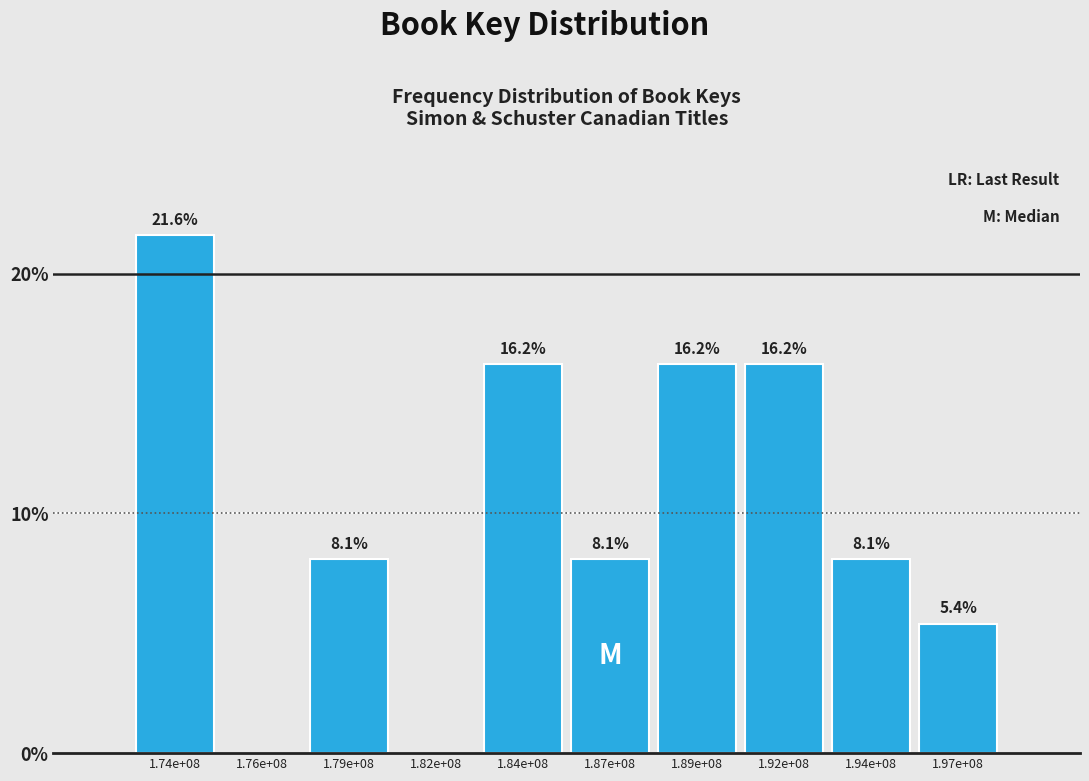

Reading left to right, extract all data points from this chart.

1.74e+08=21.6	1.76e+08=0.0	1.79e+08=8.1	1.82e+08=0.0	1.84e+08=16.2	1.87e+08=8.1	1.89e+08=16.2	1.92e+08=16.2	1.94e+08=8.1	1.97e+08=5.4